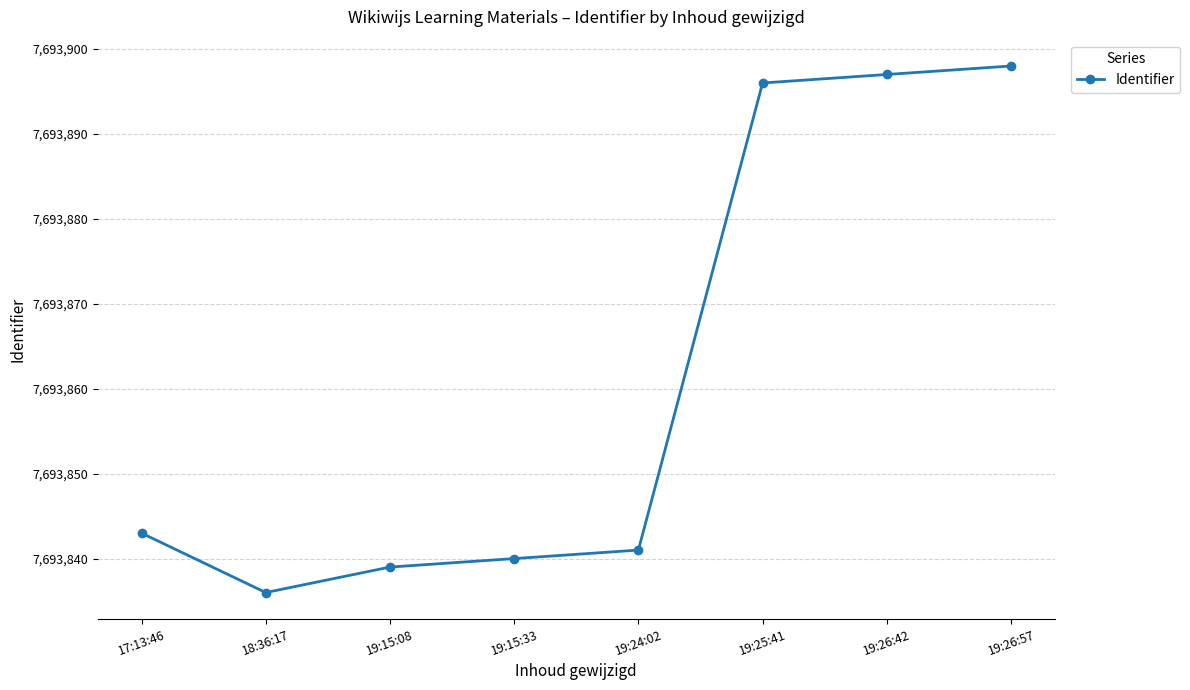

What is the maximum value shown in the chart?

7693898